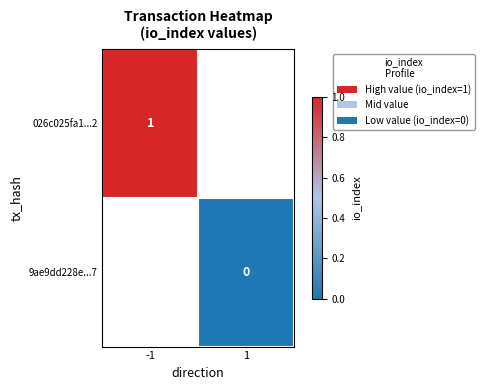

Rank the series by their average value, from lowest to highest.

026c025fa1...2, 9ae9dd228e...7